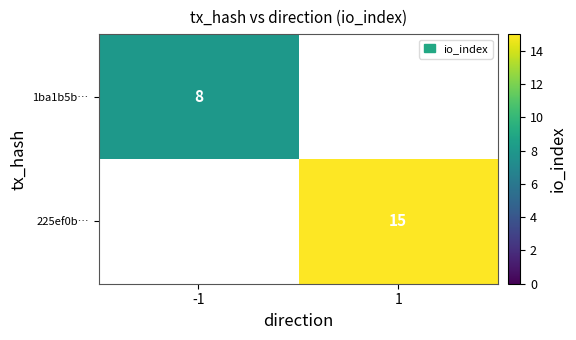

Count the number of categories in the chart.

2